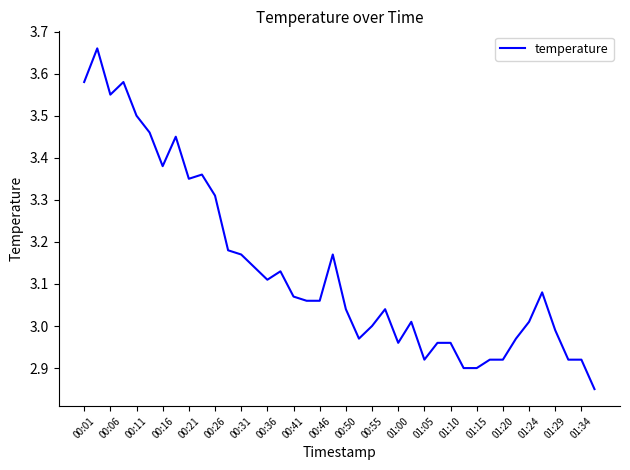

What is the difference between the maximum and minimum values?

0.8